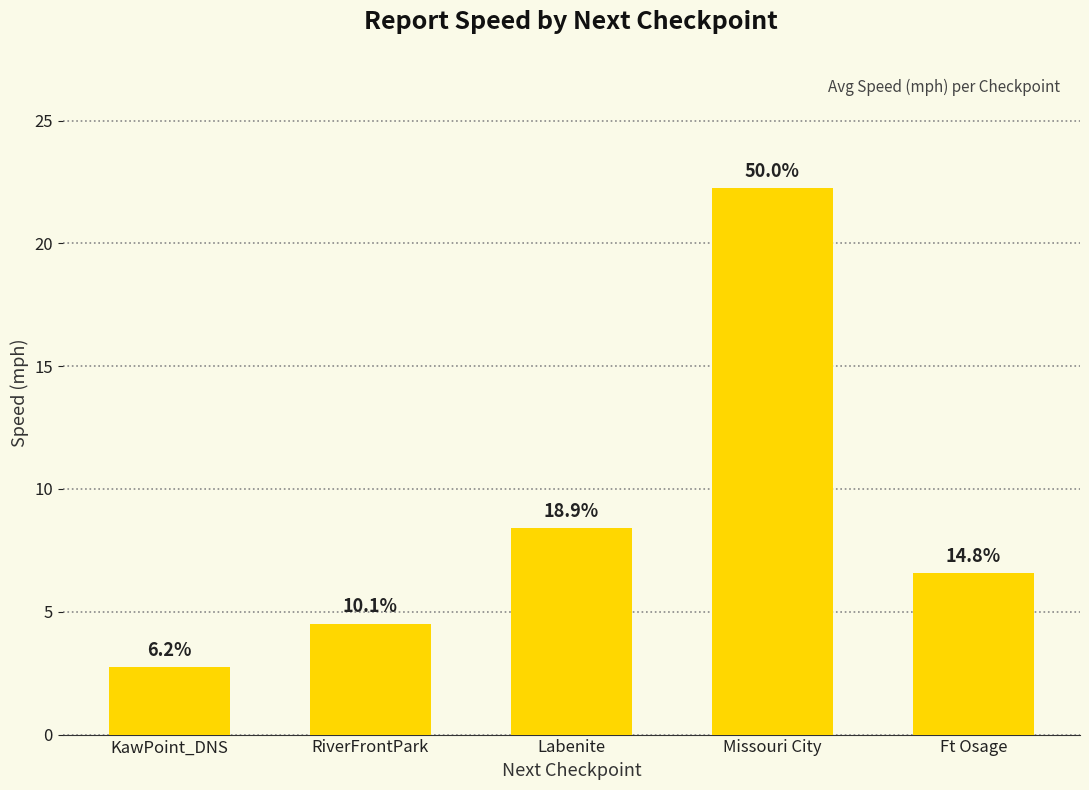

Are the bars horizontal?

No